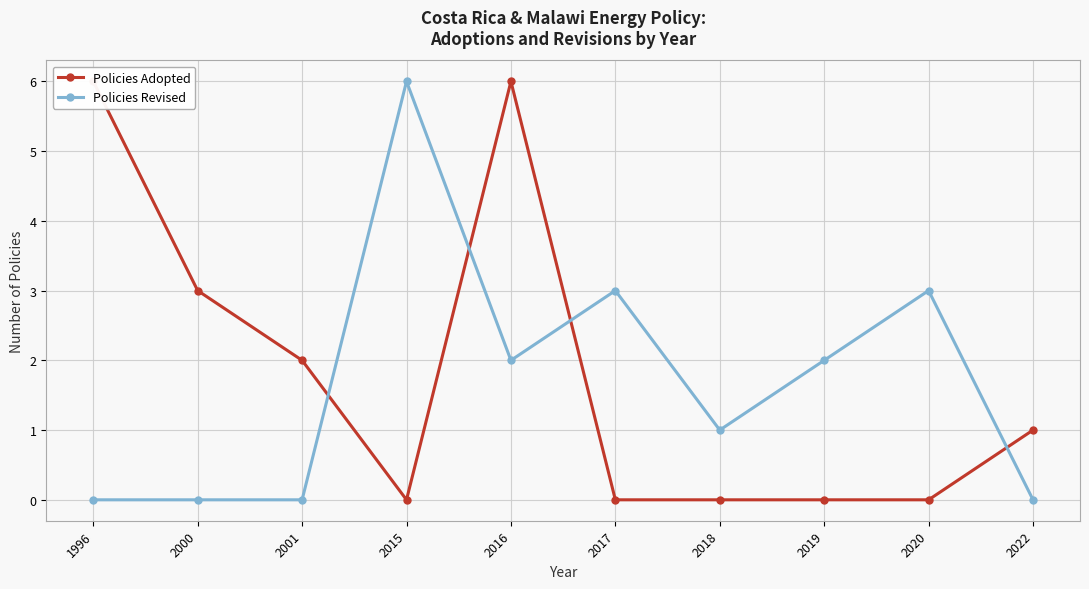

What is the sum of all Policies Revised values?

17